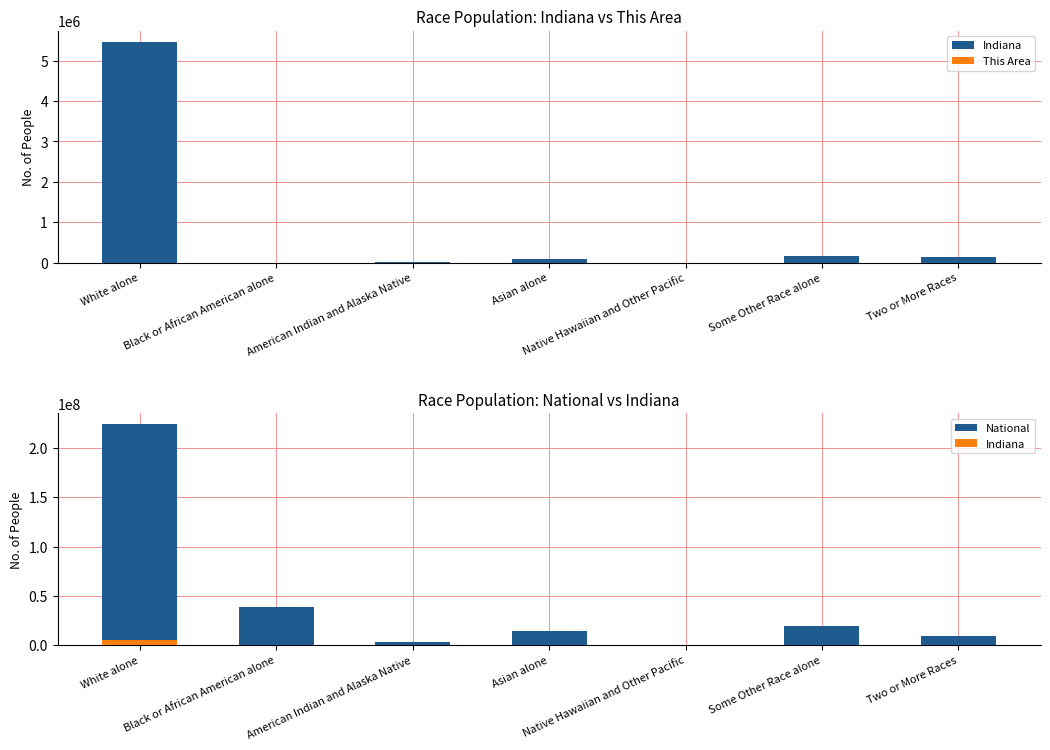

At Black or African American alone, list the series in order from smallest to largest.

Indiana, This Area, National